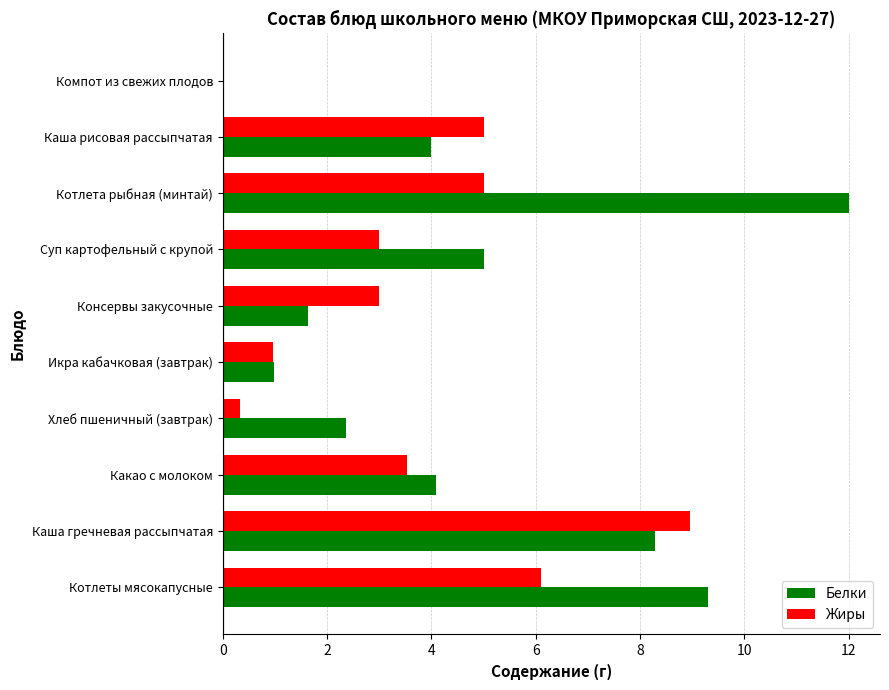

What value does the Белки series have at Каша рисовая рассыпчатая?

4.0